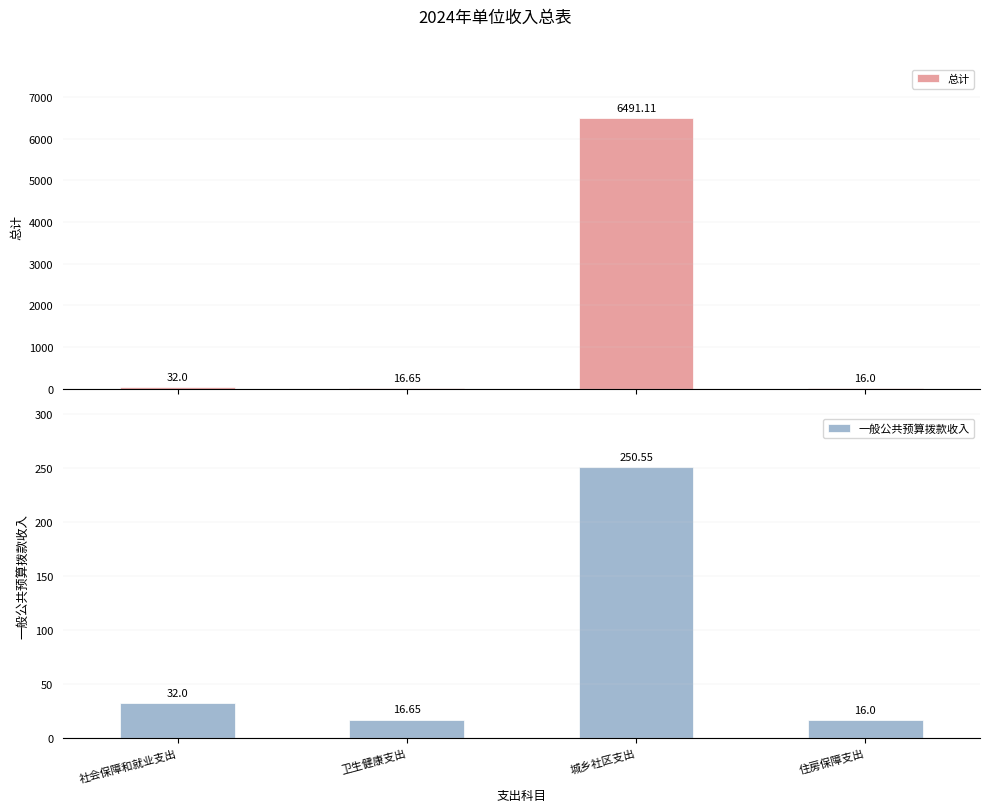

Which category has the highest value in the 总计 series?

城乡社区支出